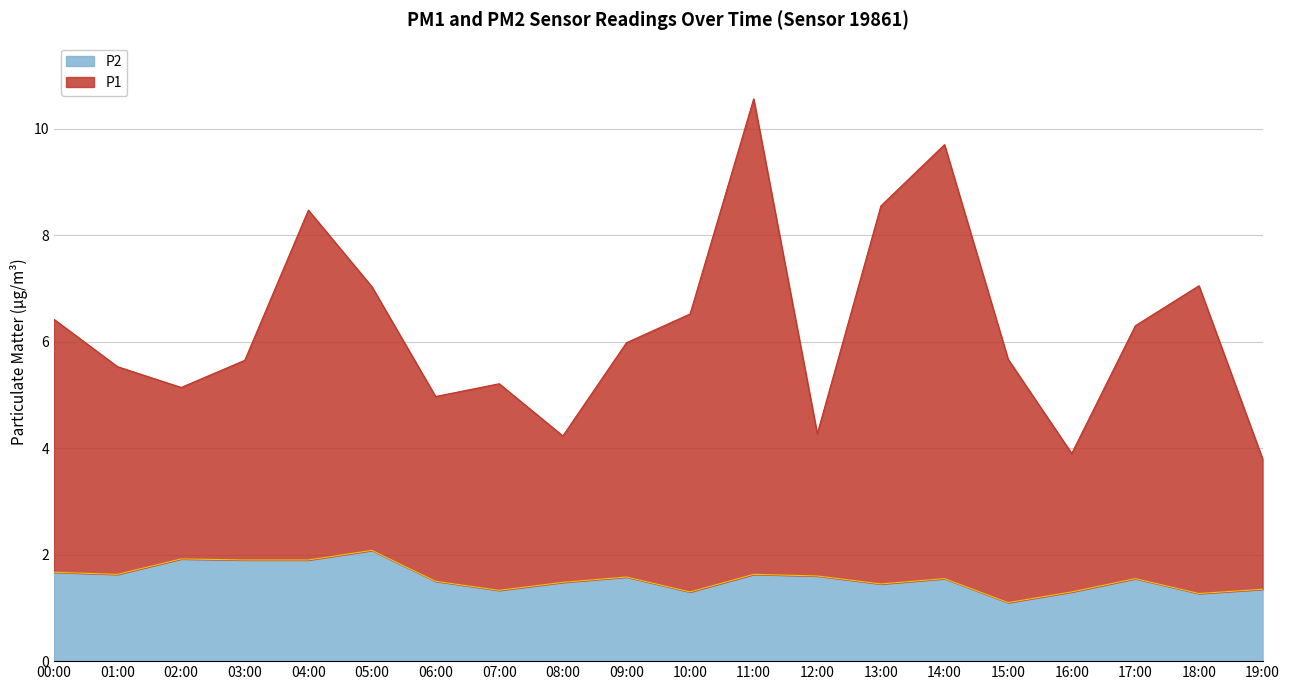

How many distinct data groups are displayed?

2